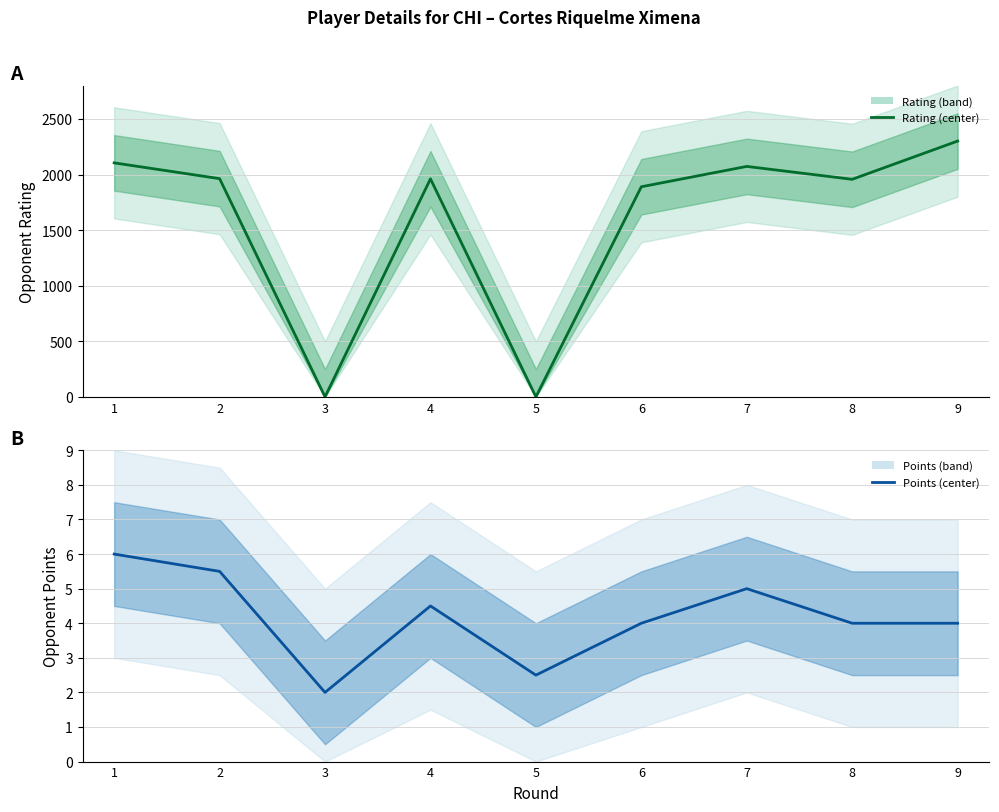

What is the spread (max minus min) of values at 2?

1957.5